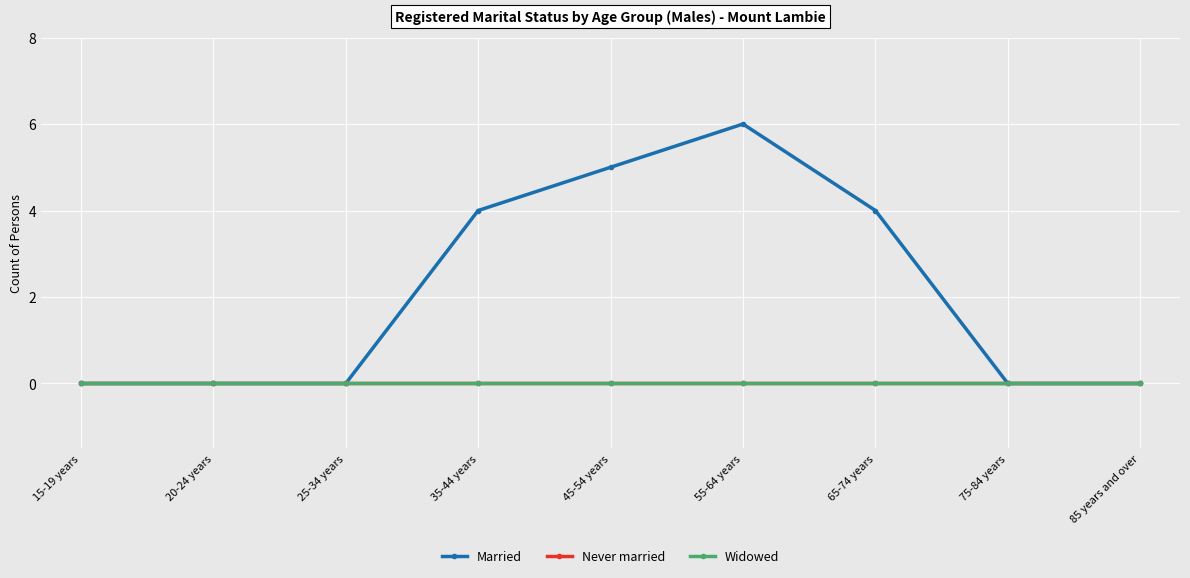

True or false: Never married and Married intersect in this chart.

False